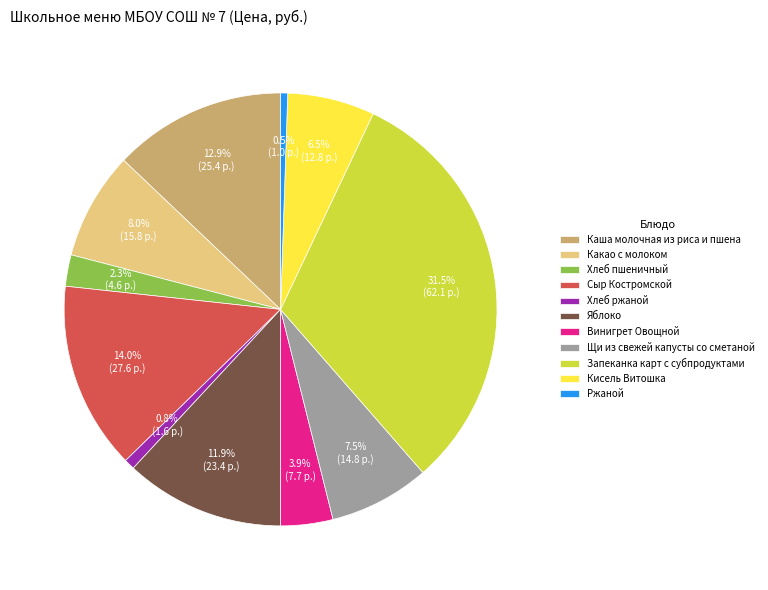

Is the sum of Хлеб ржаной and Какао с молоком greater than half?

No